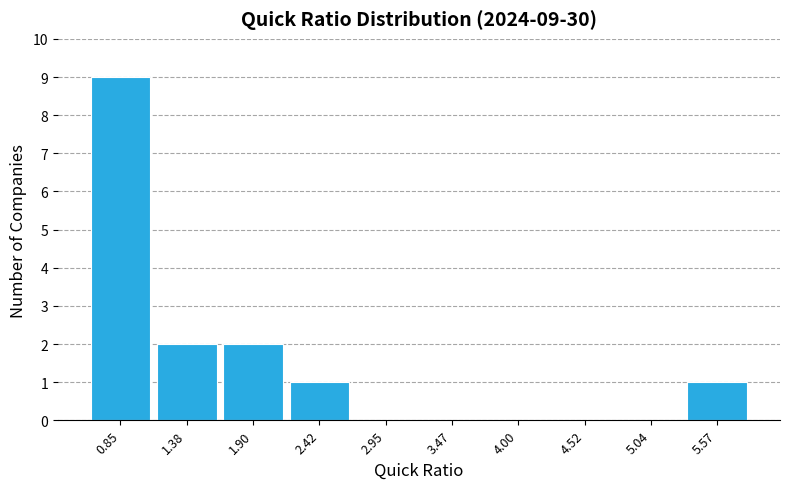

Which range on the x-axis has the tallest bar?

0.6 to 1.1